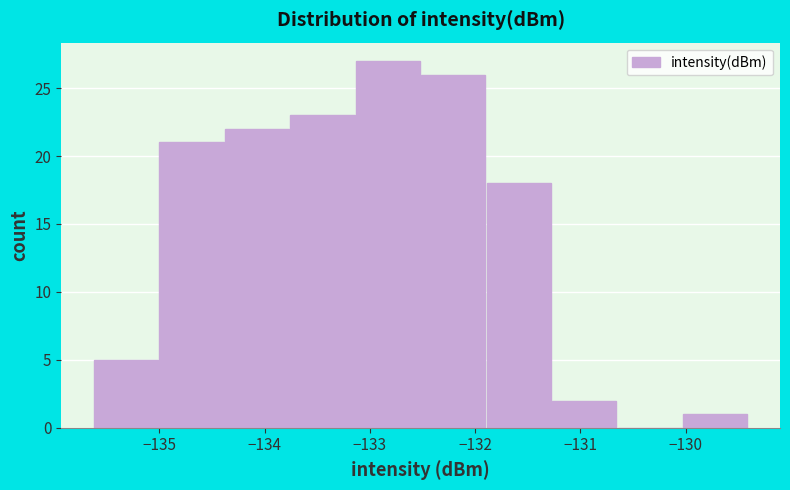

Over which range of the x-axis is the bar tallest?

-133.1 to -132.5